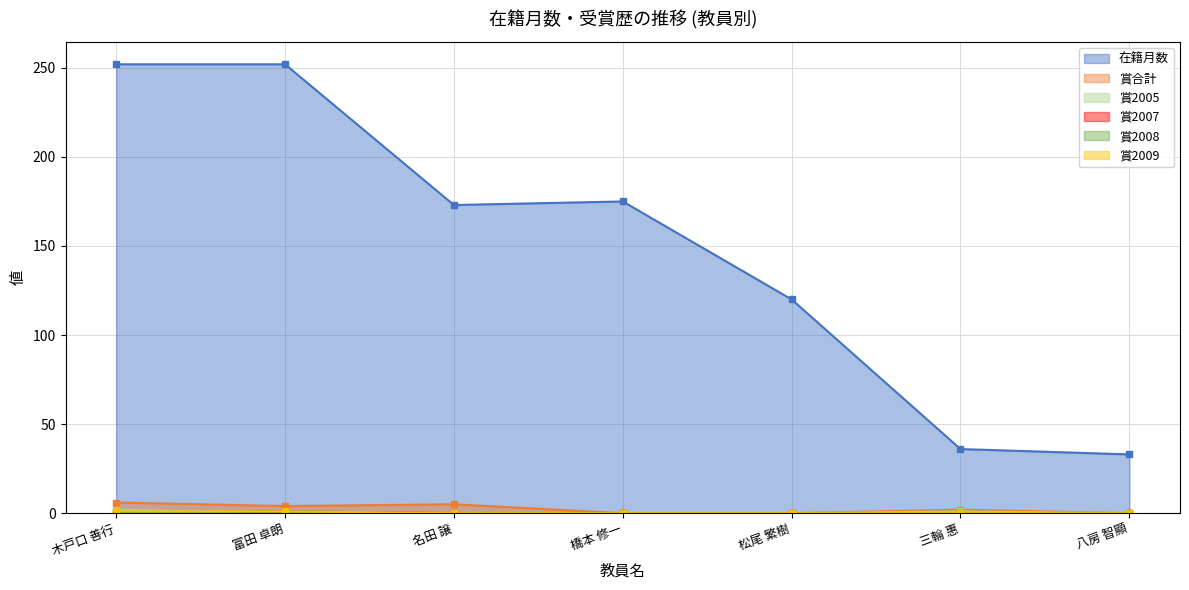

At which category is the sum across all series the highest?

木戸口 善行